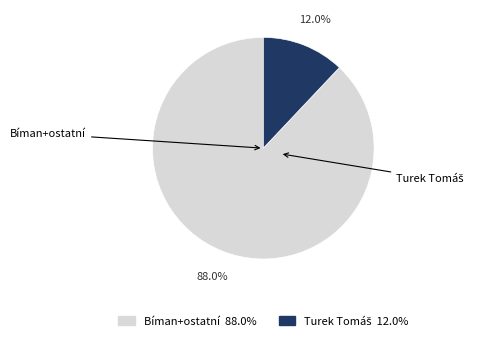

Is there any slice that represents more than half of the pie?

Yes